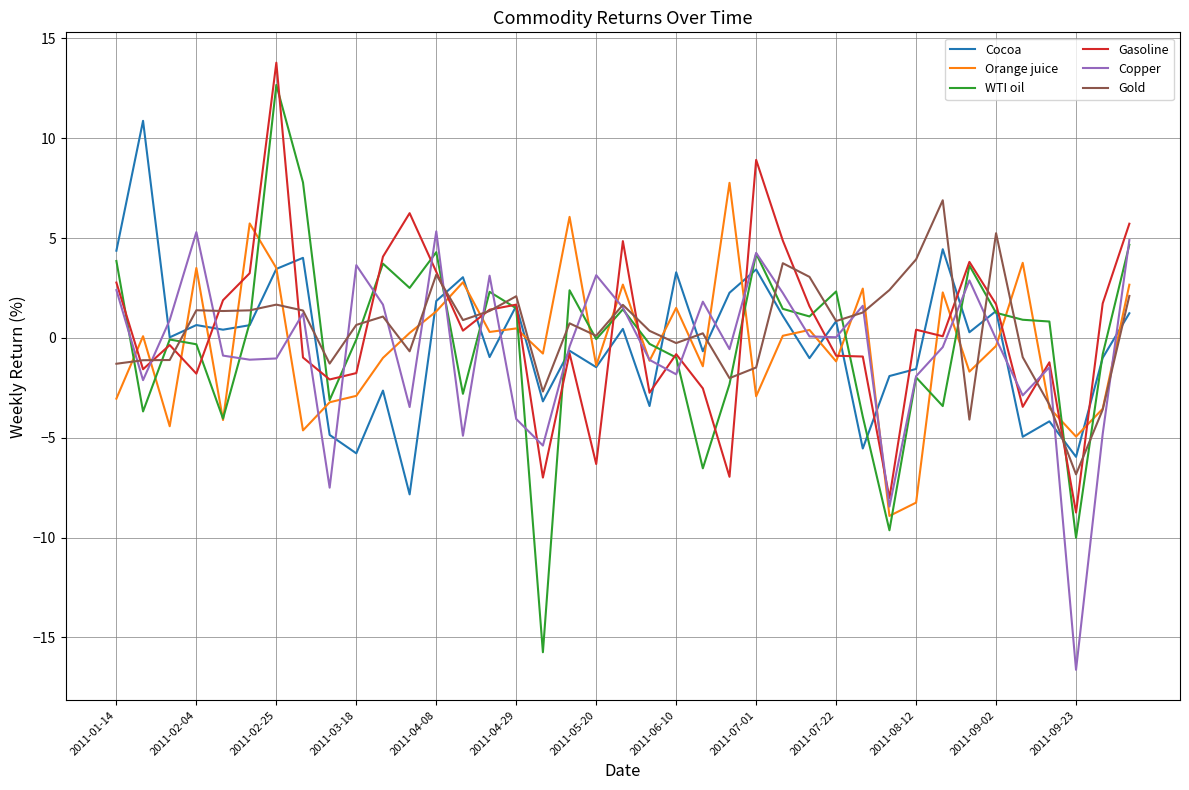

What is the highest value of the WTI oil series?

12.7